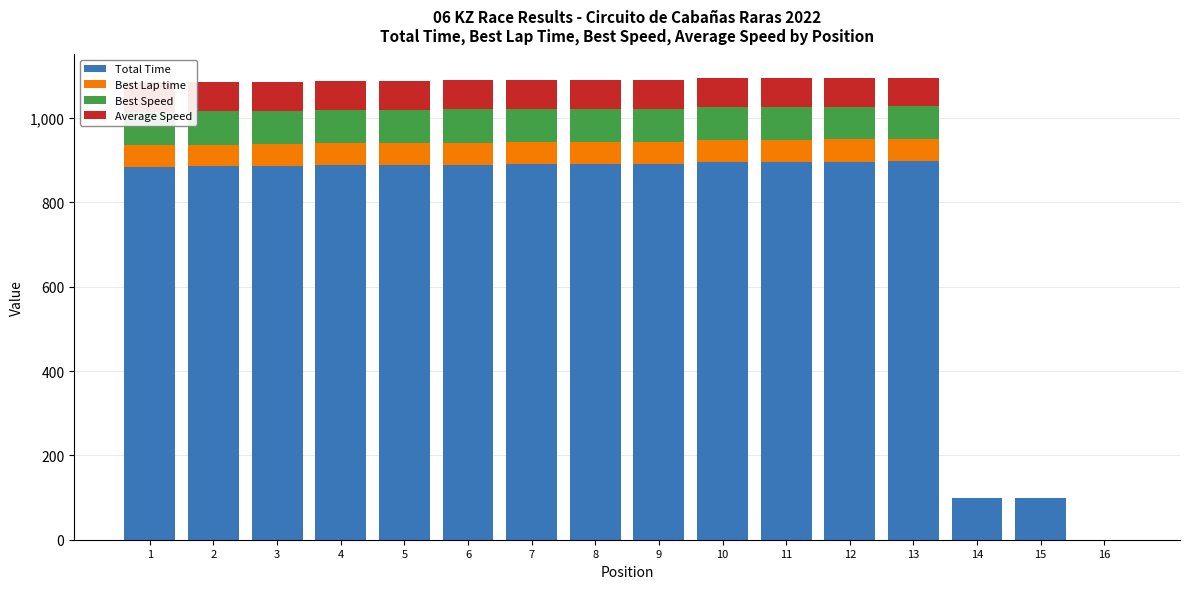

Rank the series at 9 from lowest to highest value.

Best Lap time, Average Speed, Best Speed, Total Time